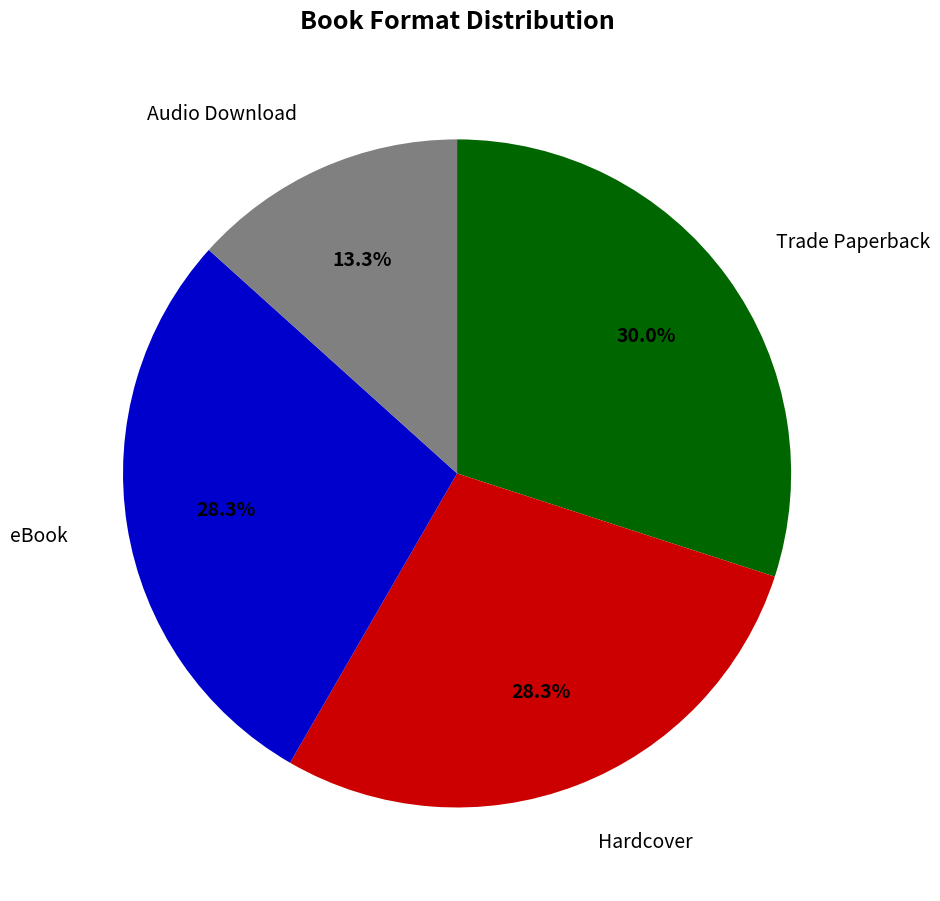

Is there any slice that represents more than half of the pie?

No